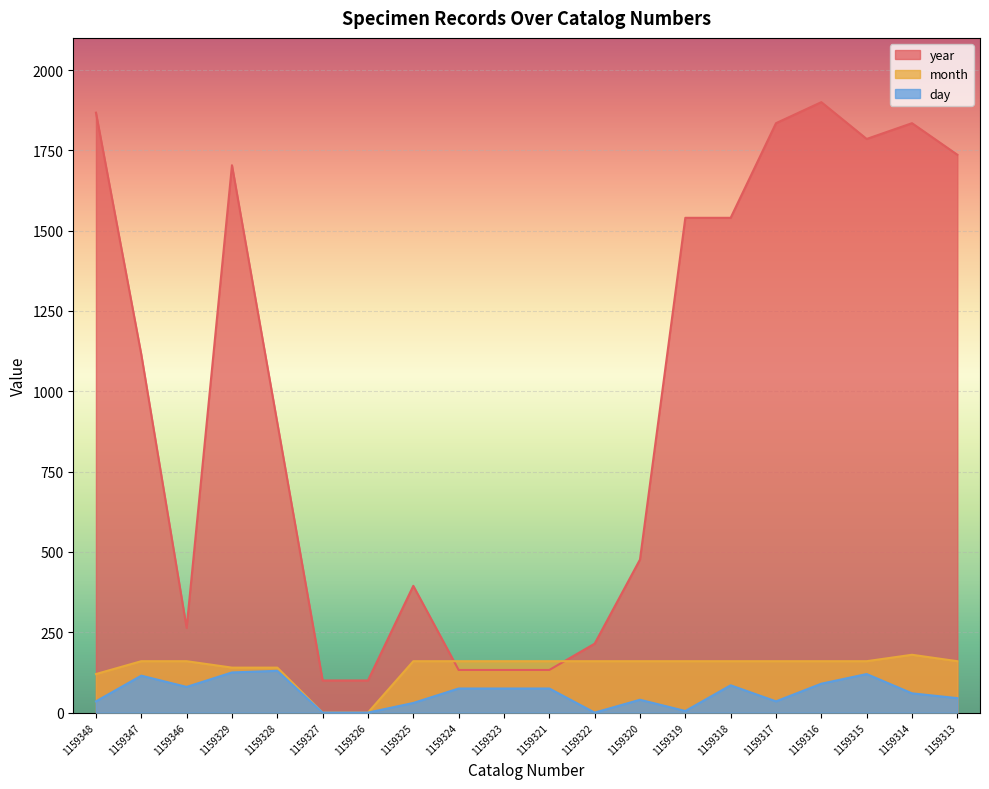

How many positive values does the day series have?

17